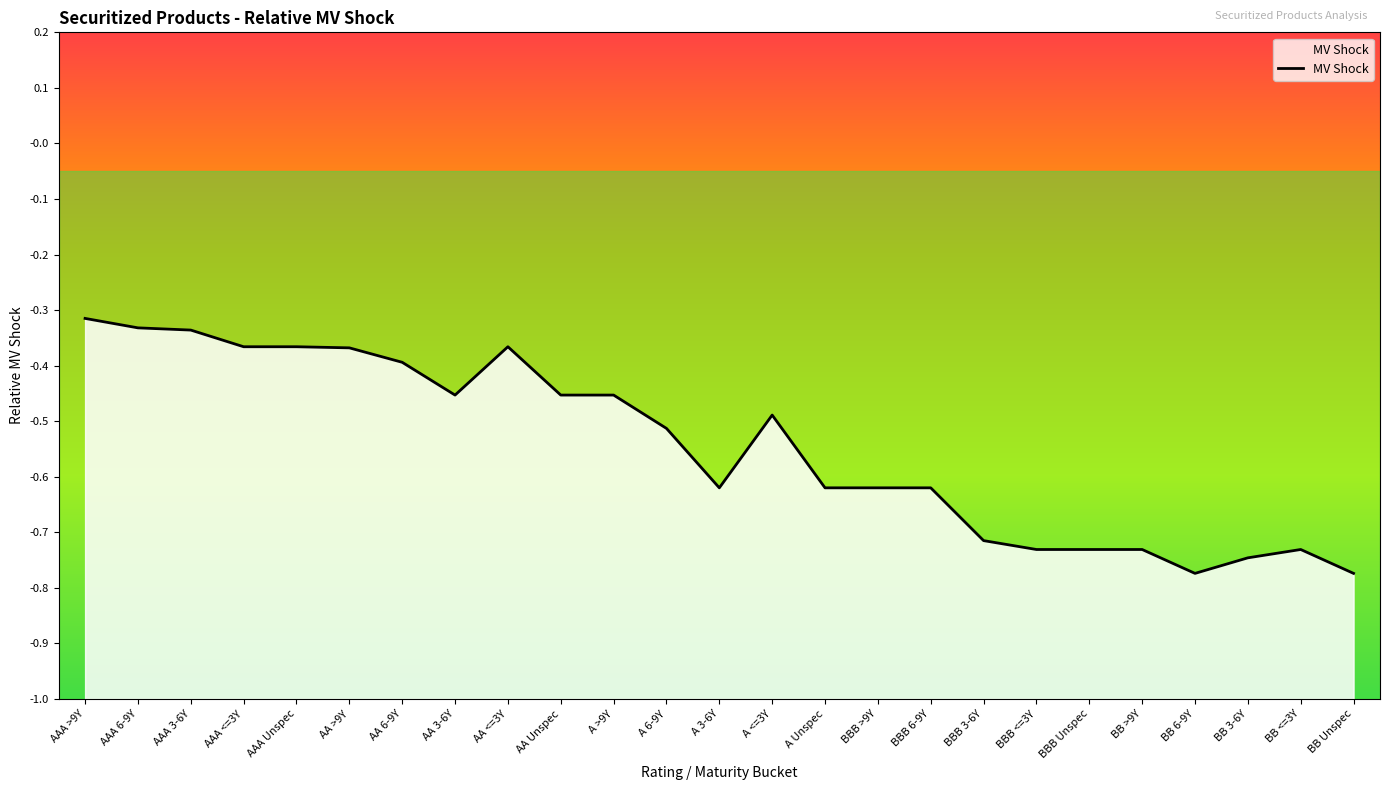

How many lines are shown in the chart?

1